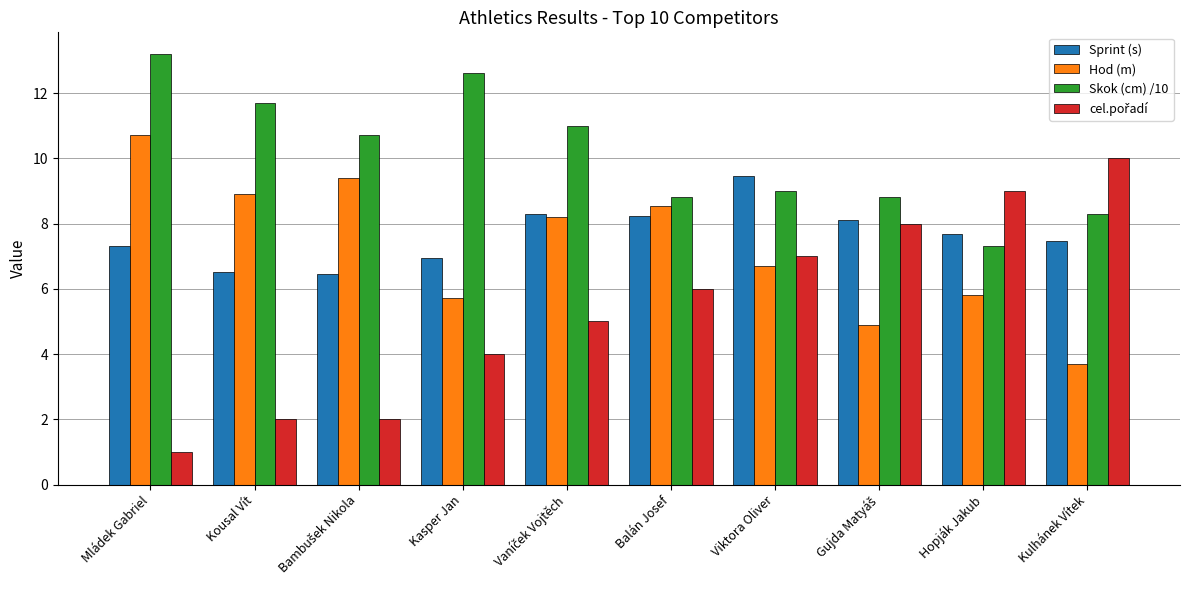

Read the Skok (cm) /10 value at Balán Josef.

8.8